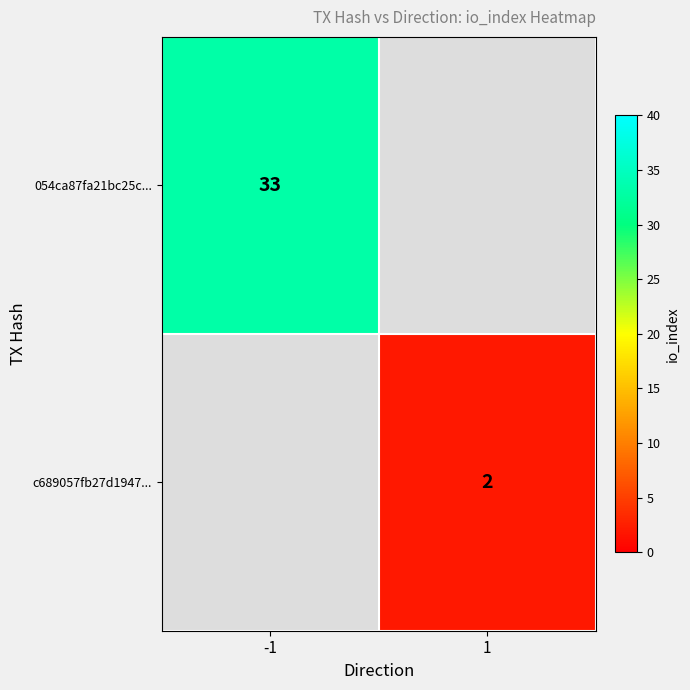

The c689057fb27d1947... series shows 1 at 1. True or false?

False